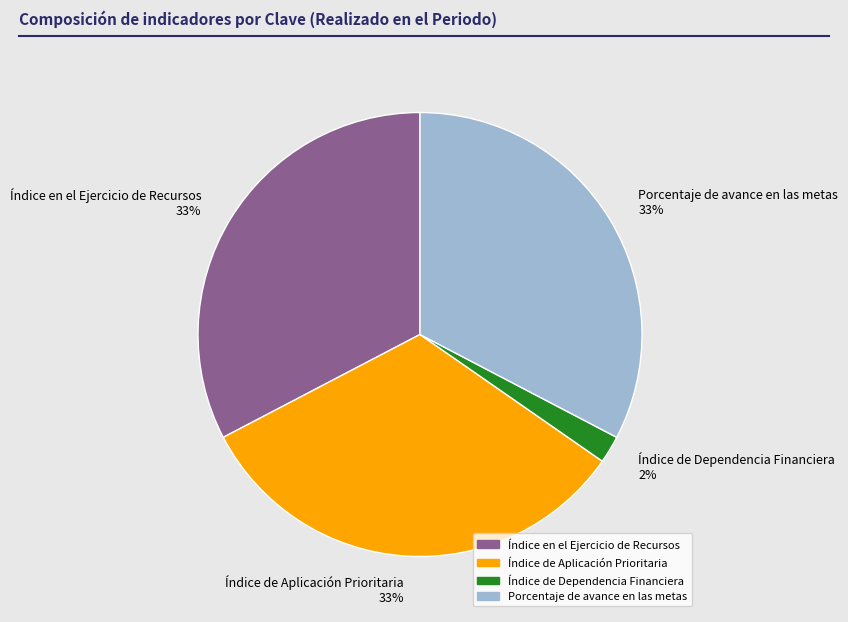

Approximately how many times larger is the value at Porcentaje de avance en las metas 33% compared to Índice en el Ejercicio de Recursos 33%?

1.0